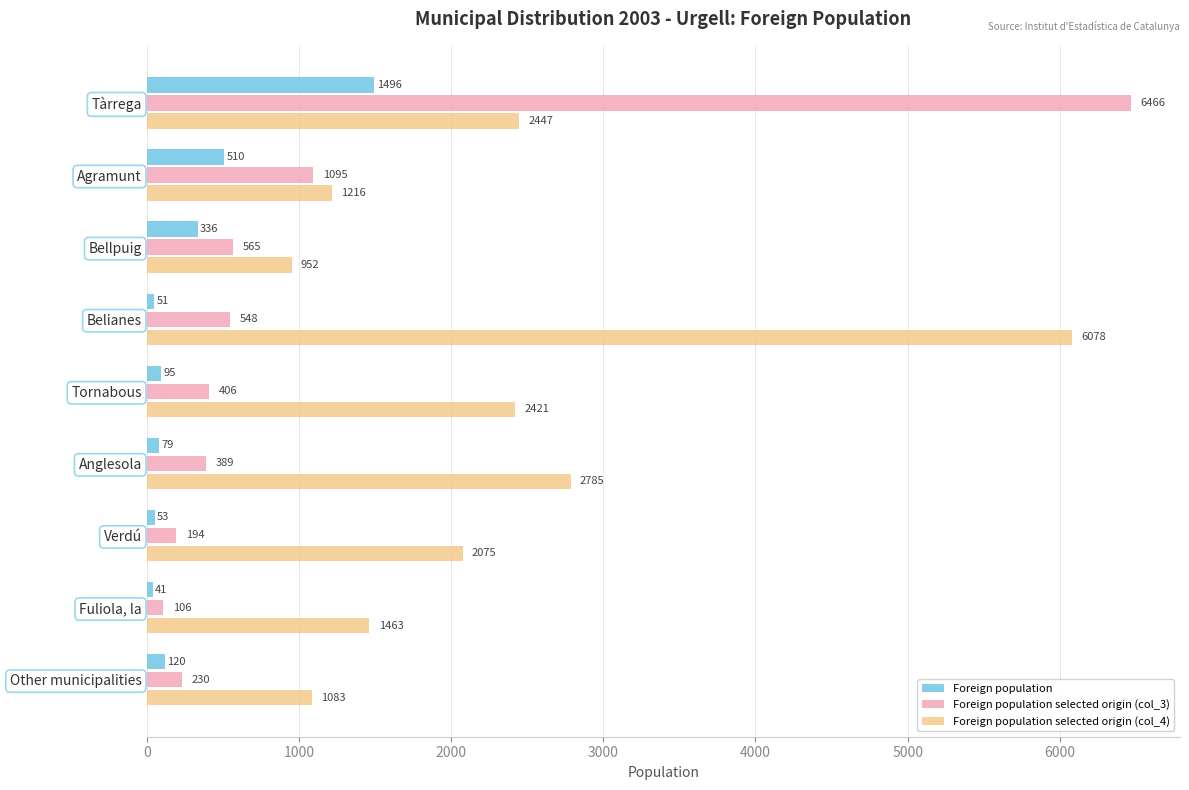

What are all the series names shown in the legend?

Foreign population, Foreign population selected origin (col_3), Foreign population selected origin (col_4)